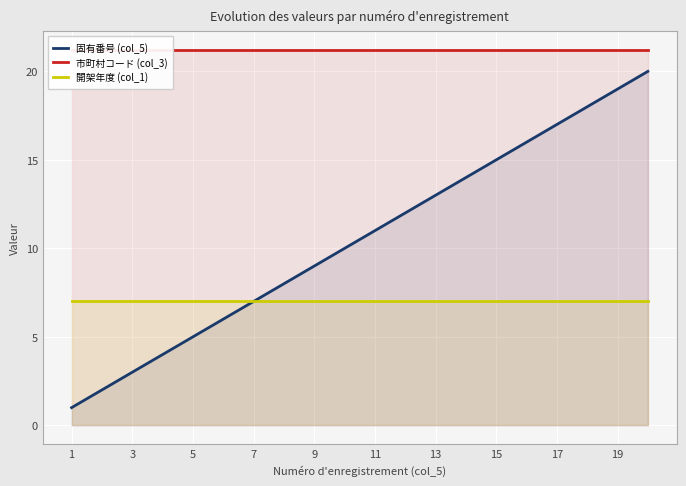

True or false: 固有番号 (col_5) and 市町村コード (col_3) cross at least once.

False